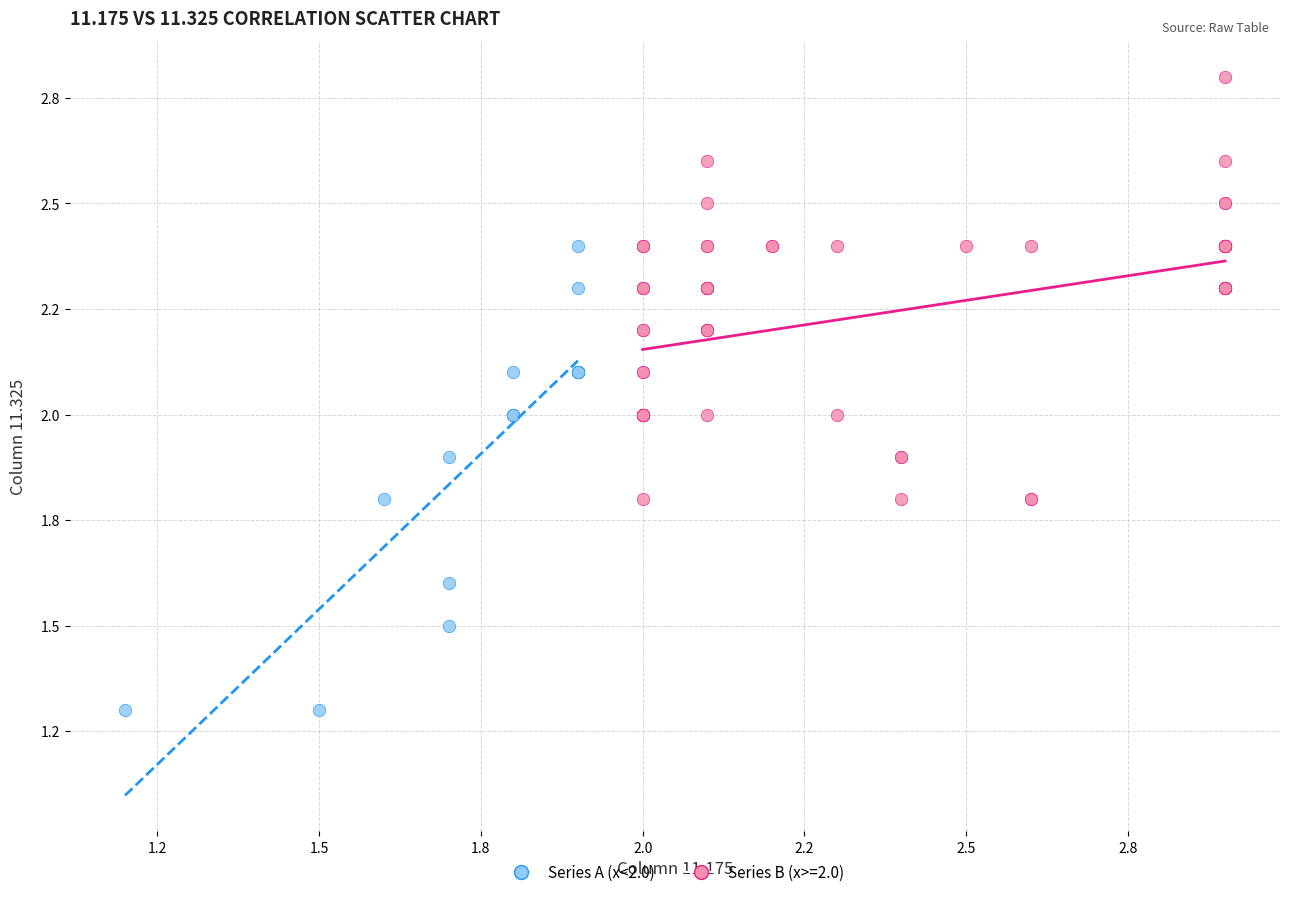

What are all the series names shown in the legend?

Series A (x<2.0), Series B (x>=2.0)